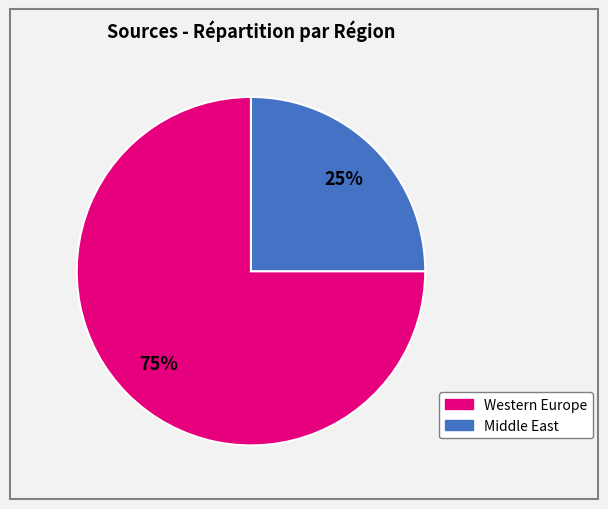

Does any single category account for the majority?

Yes